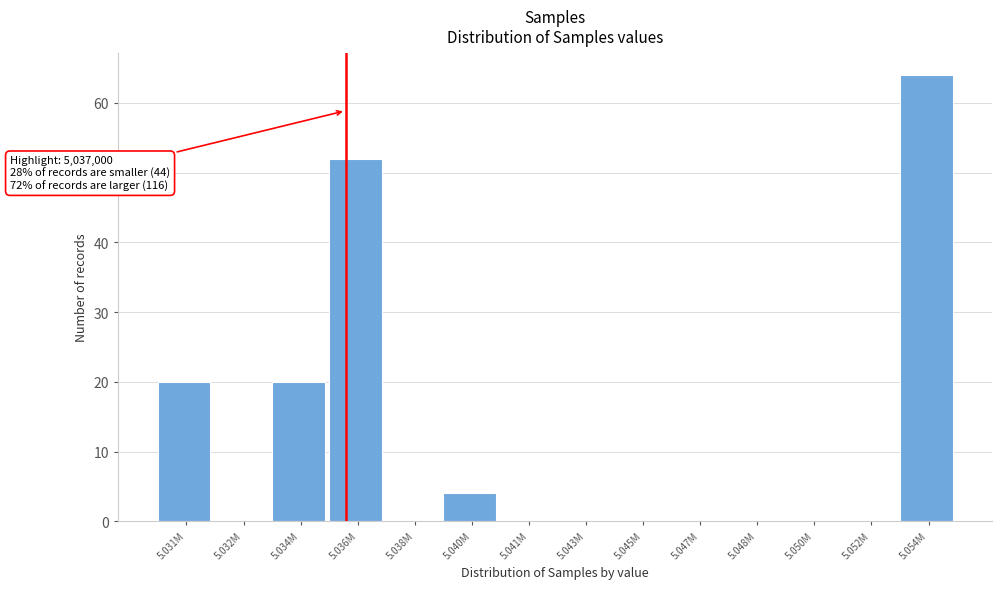

Reading left to right, transcribe all the data shown in this chart.

5.031M=20	5.032M=0	5.034M=20	5.036M=52	5.038M=0	5.040M=4	5.041M=0	5.043M=0	5.045M=0	5.047M=0	5.048M=0	5.050M=0	5.052M=0	5.054M=64